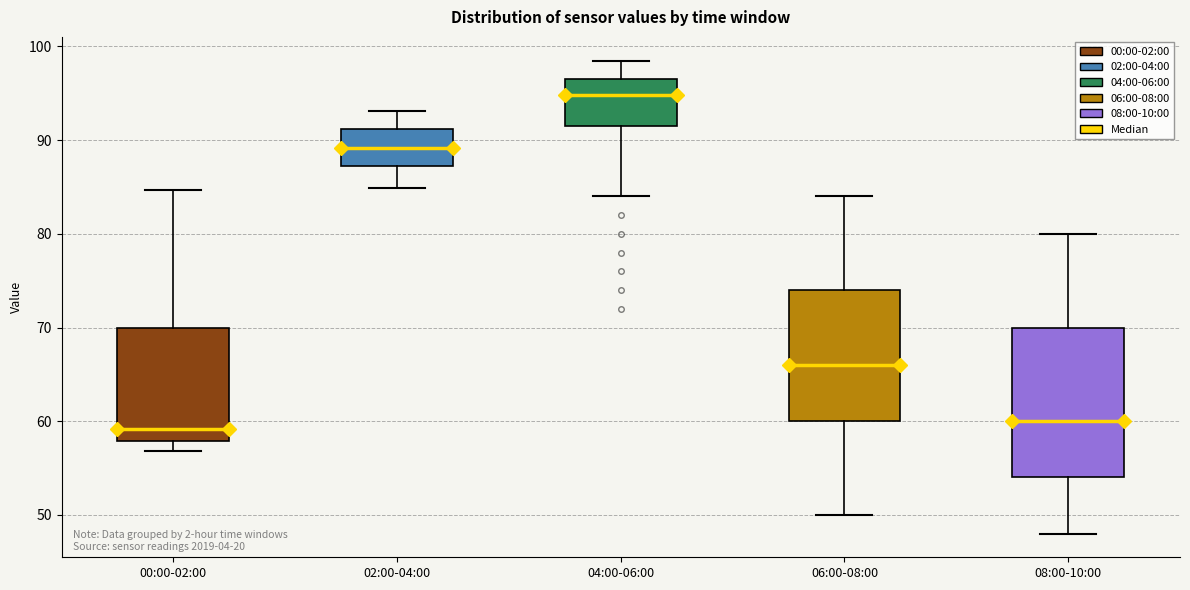

Reading left to right, transcribe this box plot: for each box, give where its median line is, the range the box spans, and where its two whiskers end, as read against the y-axis. The values are not printed on the chart, so give them approximately, as read against the axis.

00:00-02:00: median 59, box 58 to 70, whiskers 57 to 85
02:00-04:00: median 89, box 87 to 91, whiskers 85 to 93
04:00-06:00: median 95, box 92 to 97, whiskers 84 to 99
06:00-08:00: median 66, box 60 to 74, whiskers 50 to 84
08:00-10:00: median 60, box 54 to 70, whiskers 48 to 80